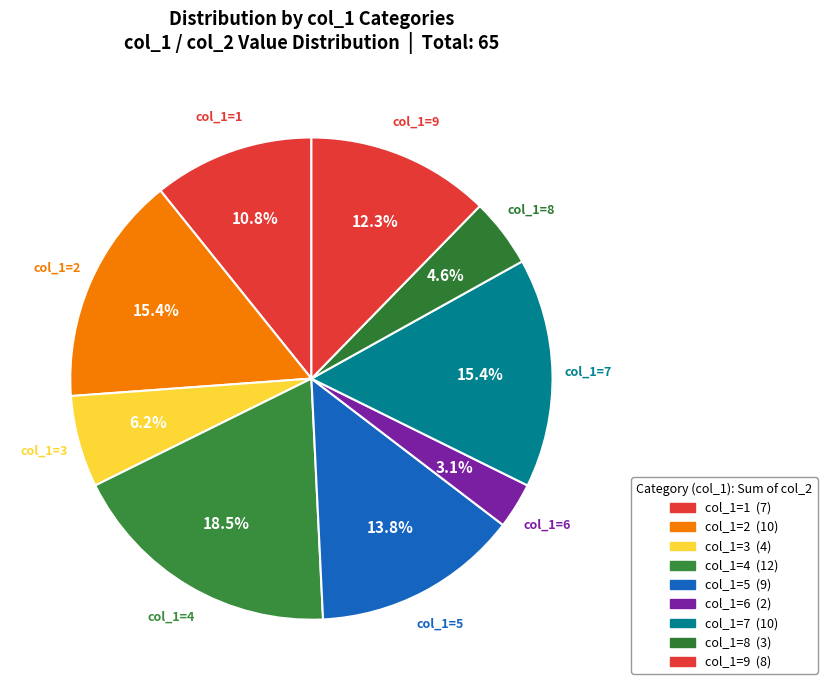

How many segments does this pie chart have?

9